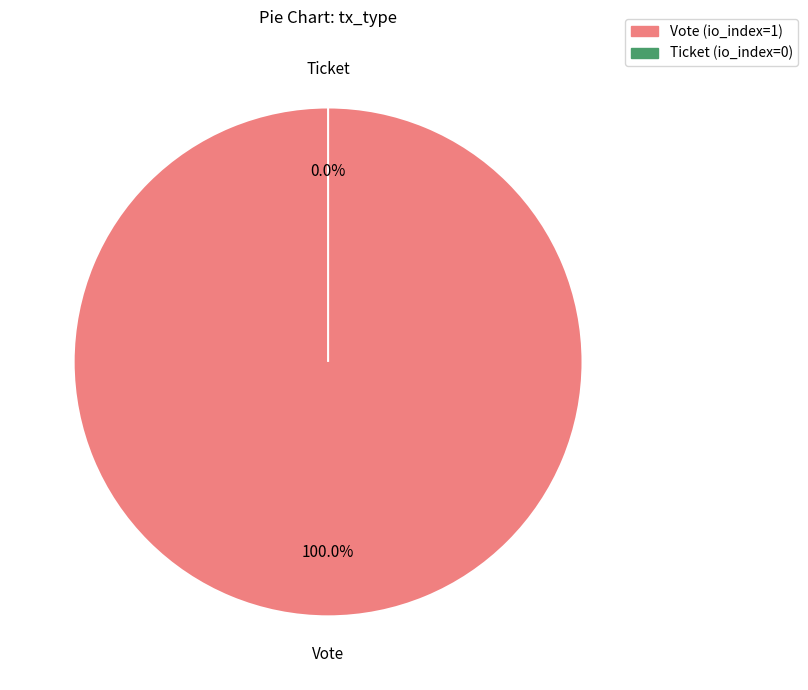

Which category has the biggest portion of the pie?

Vote